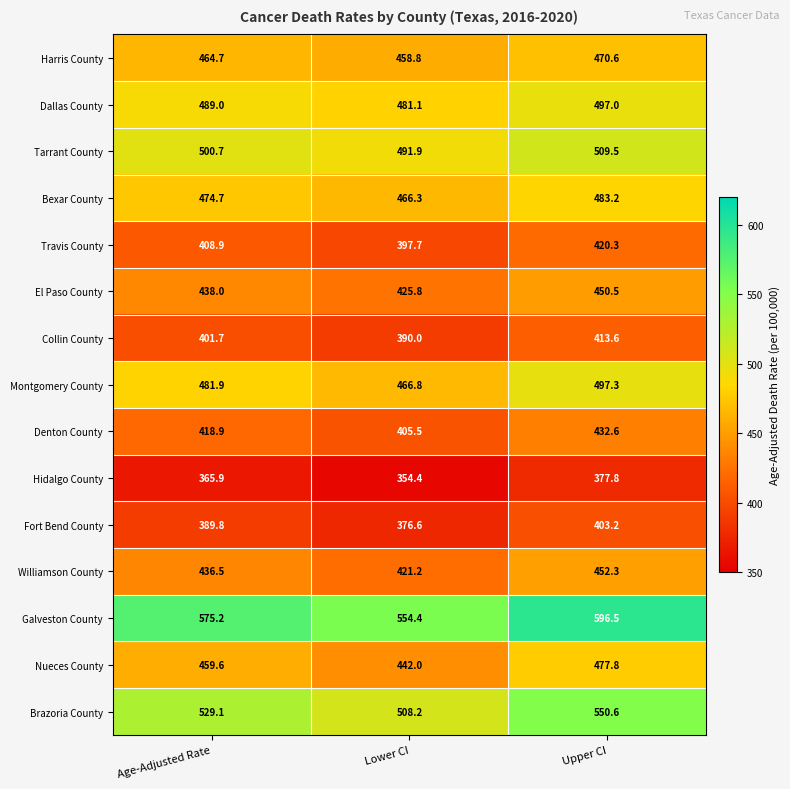

Which series has the largest total across all categories?

Galveston County